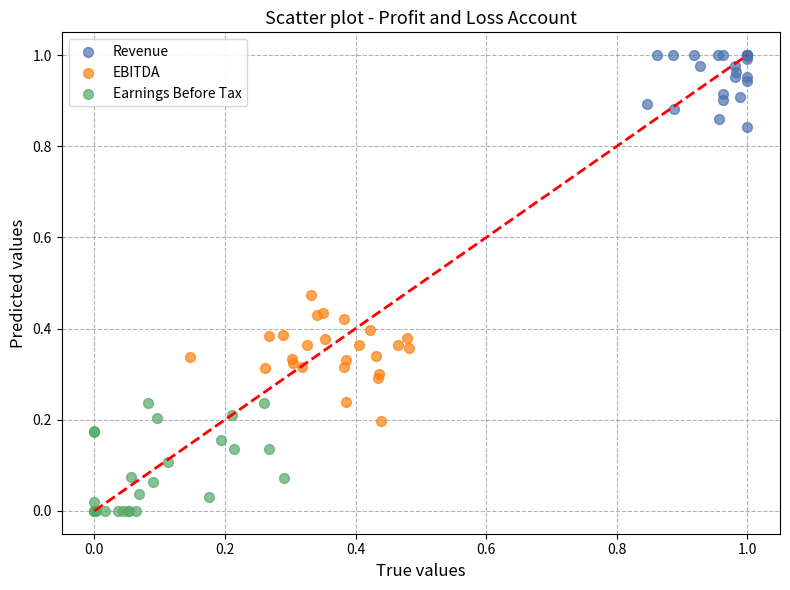

Which series reaches the minimum Y coordinate?

Earnings Before Tax